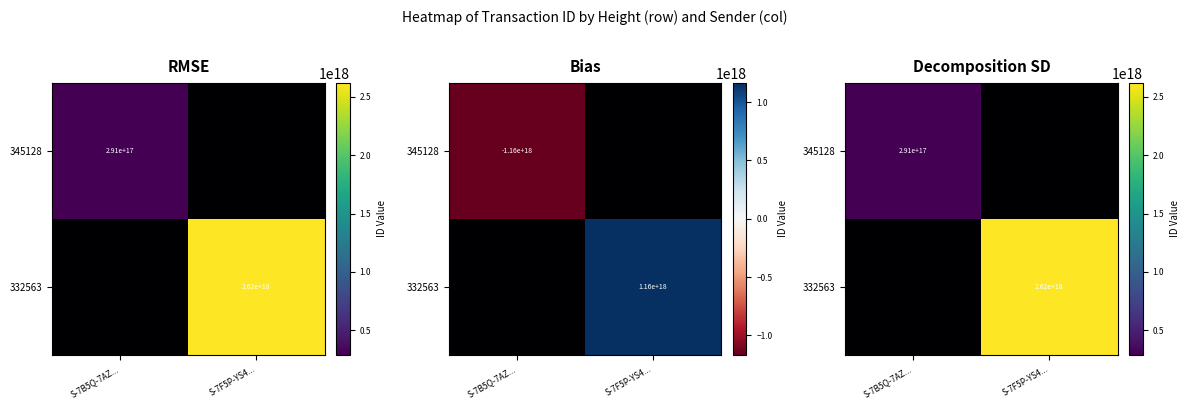

True or false: 332563 has a value of 791431455144631296.0 at S-7F5P-YS4....

False